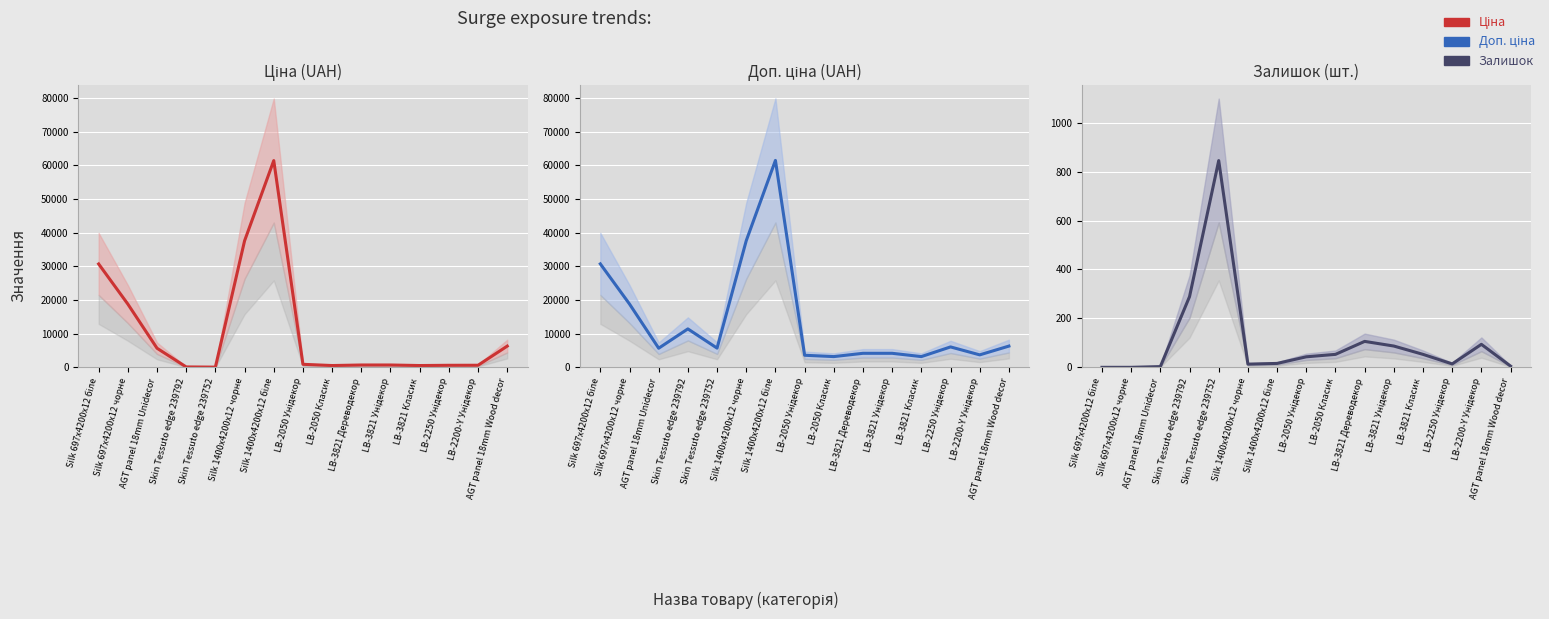

Is it true that Залишок (шт.) equals 0.0 at Silk 697x4200x12 чорне?

True